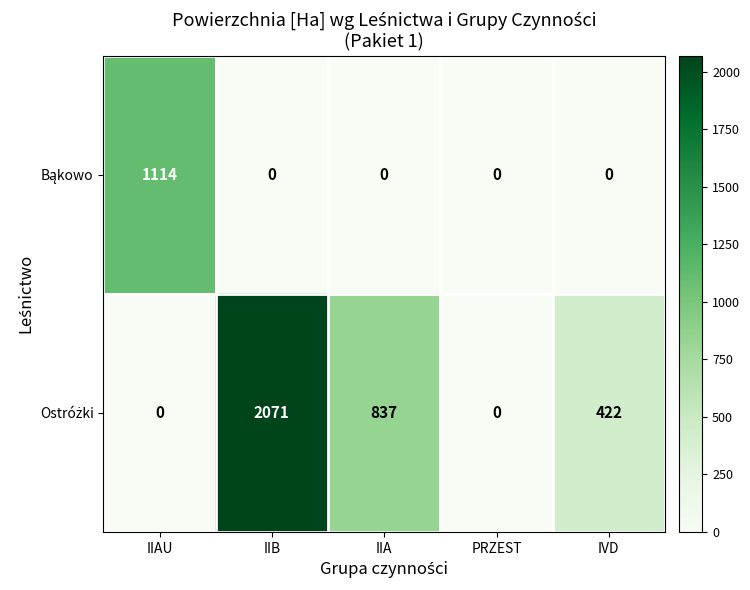

How many distinct data groups are displayed?

2